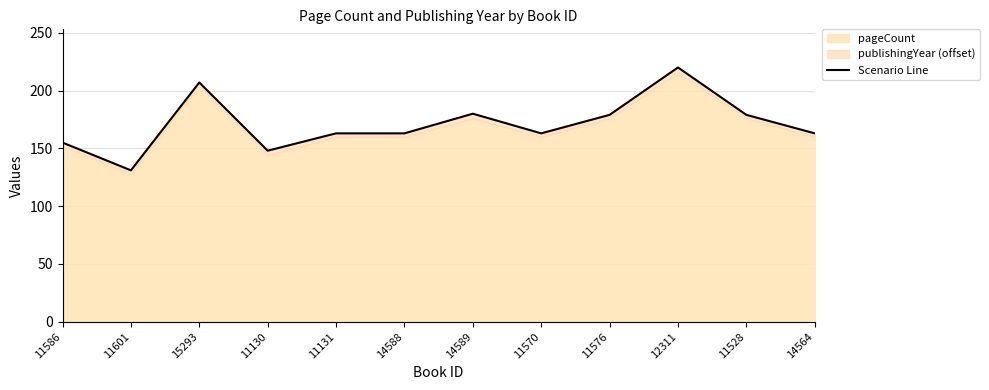

Approximately how many times larger is the value at 15293 compared to 14589?

1.1